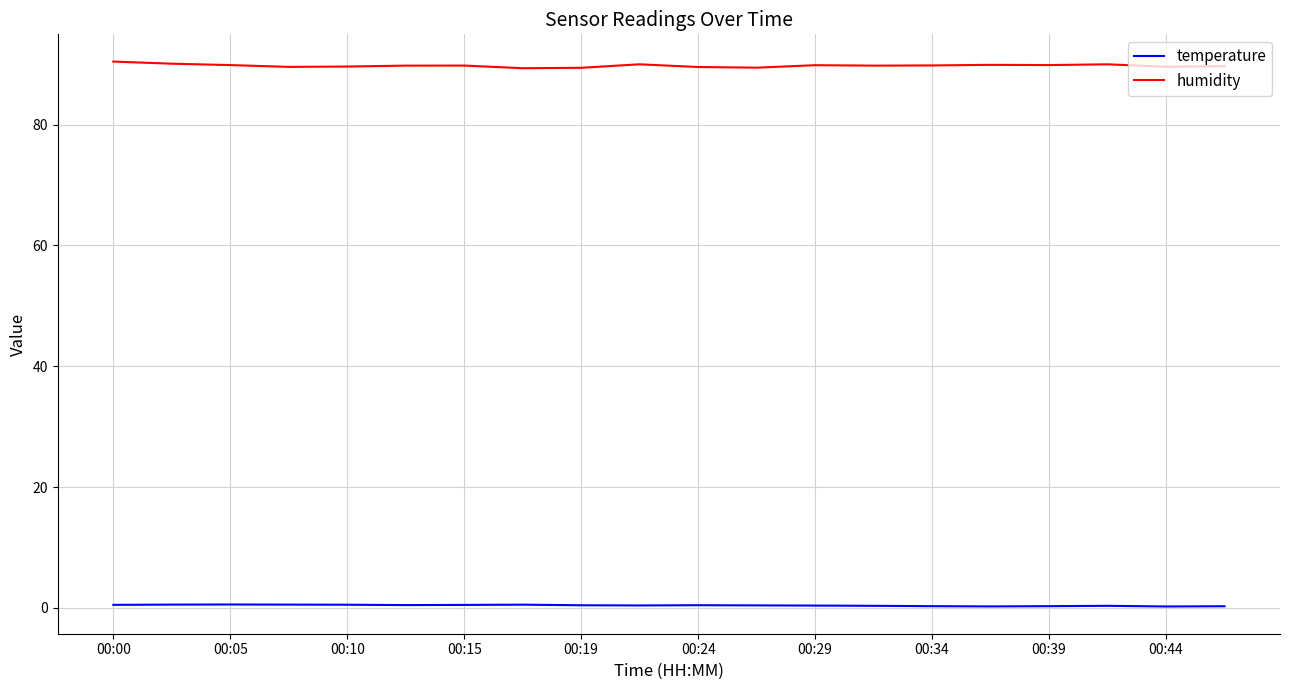

What is the greatest value displayed?

90.4